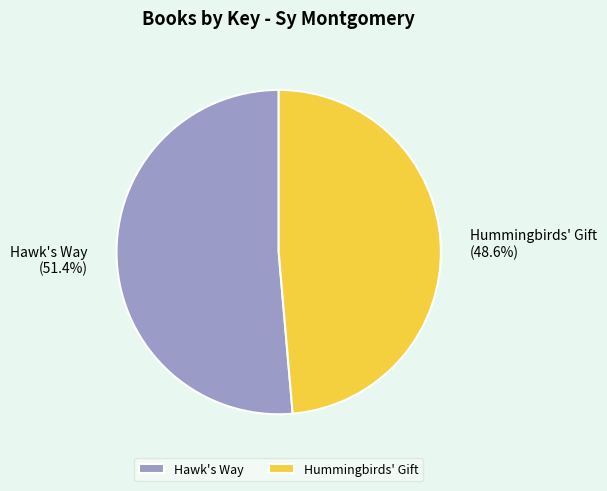

Is there a majority slice in this chart?

Yes